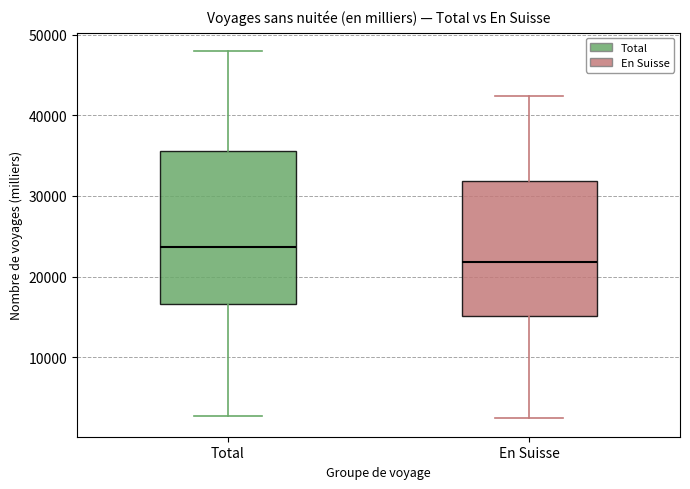

Where does the upper whisker of the box for En Suisse end on the y-axis? The values are not printed on the chart, so give them approximately, as read against the axis.

42000